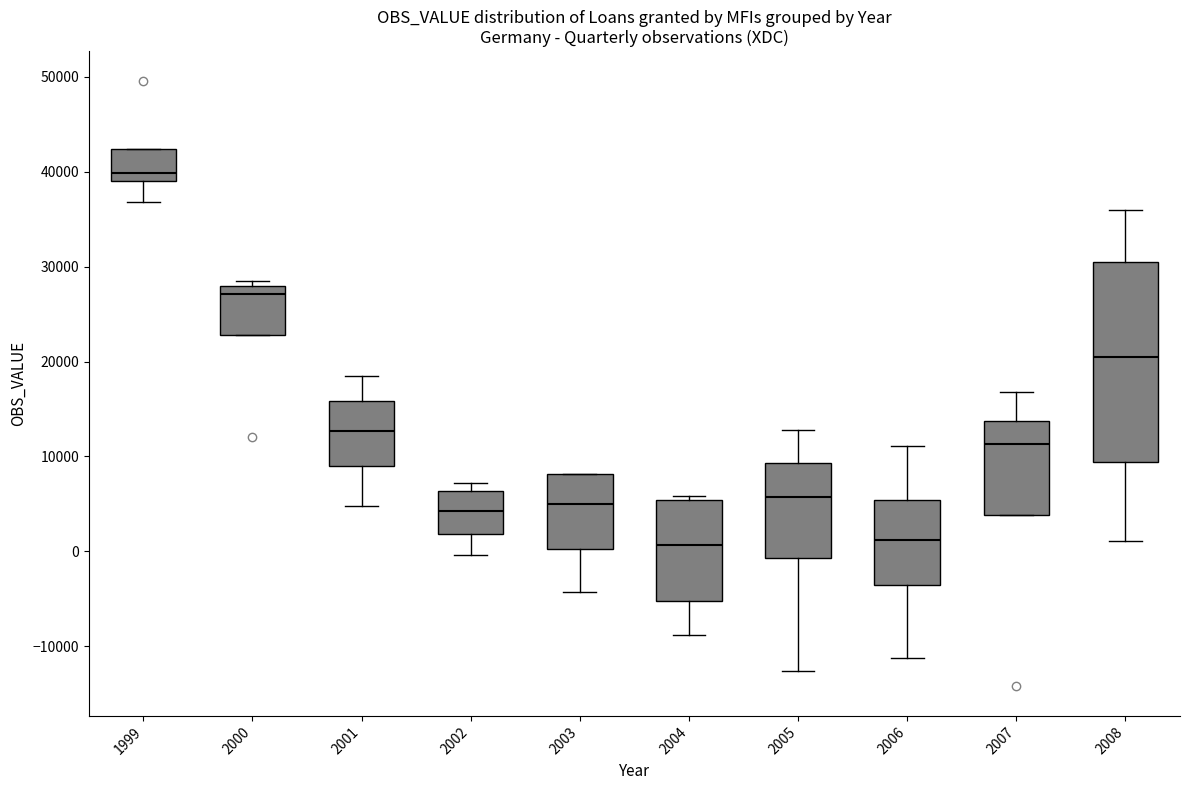

Where does the lower whisker of the box at x = 2008 end on the y-axis? The values are not printed on the chart, so give them approximately, as read against the axis.

1000